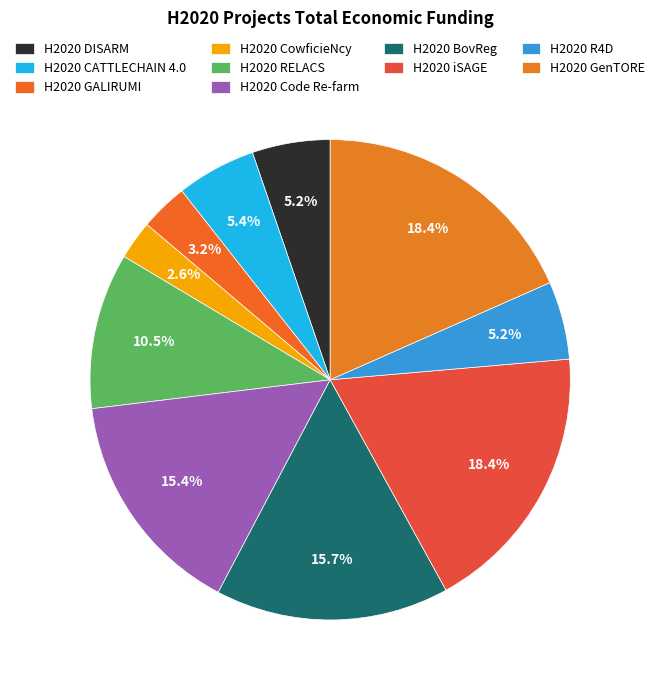

How many segments does this pie chart have?

10